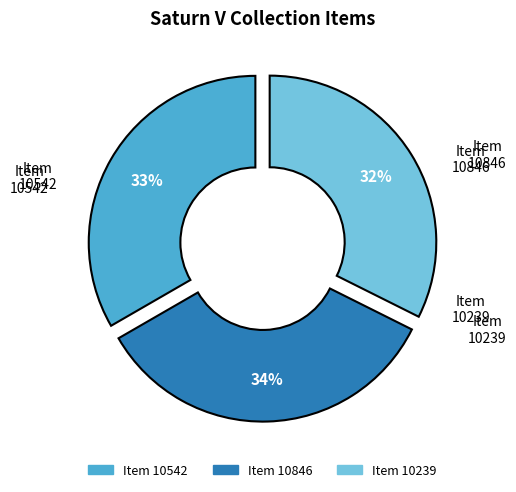

To the nearest percent, what is the average slice percentage?

33%